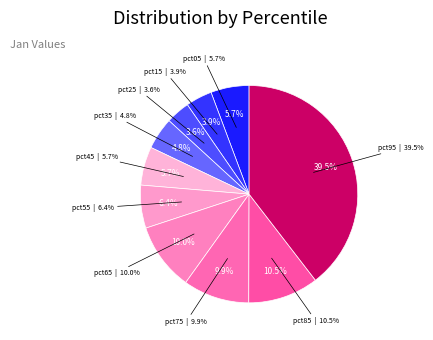

Which category has the biggest portion of the pie?

pct95